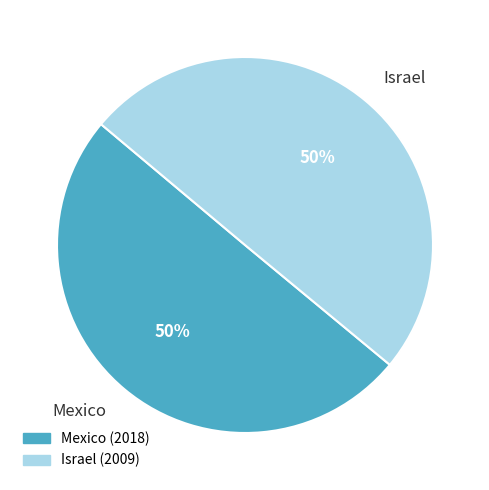

The Israel slice represents 42% of the pie. True or false?

False